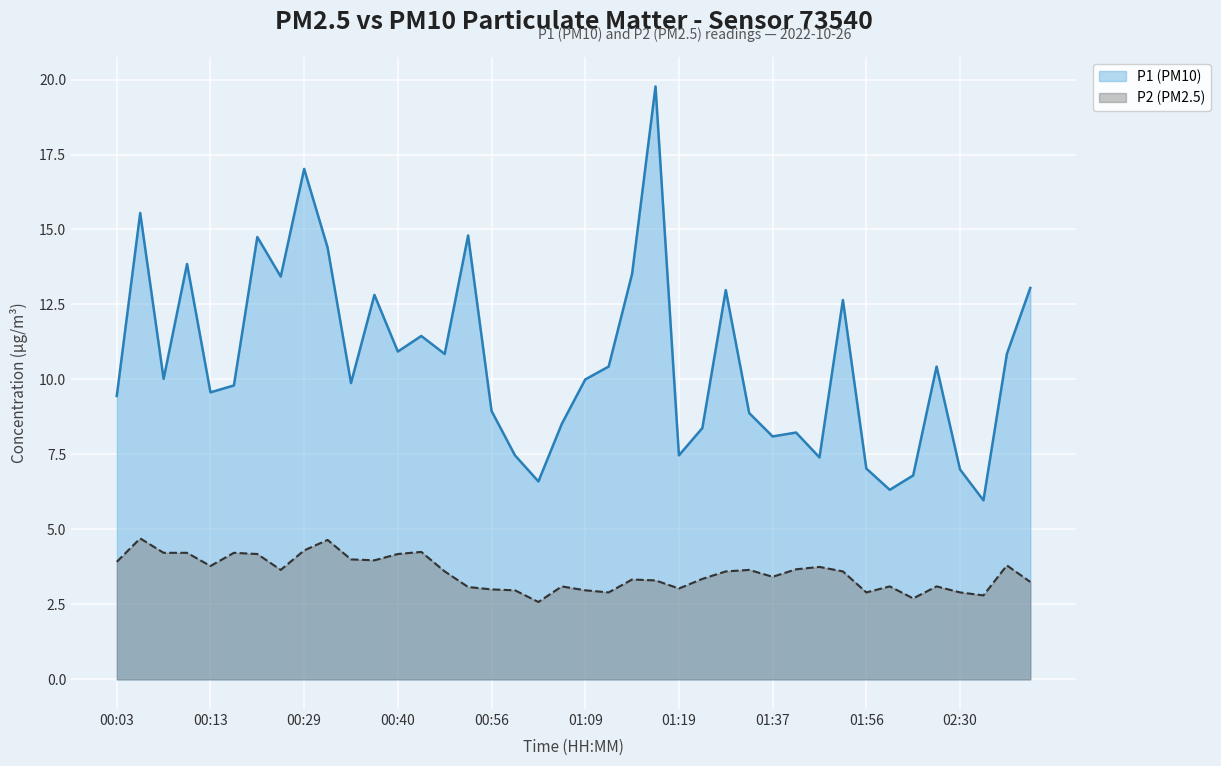

Reading right to left, what are all the values shown in this chart?

P1: 13.1	10.8	6.0	7.0	10.4	6.8	6.3	7.0	12.7	7.4	8.2	8.1	8.9	13.0	8.4	7.5	19.8	13.5	10.4	10.0	8.5	6.6	7.5	8.9	14.8	10.8	11.4	10.9	12.8	9.9	14.4	17.0	13.4	14.8	9.8	9.6	13.8	10.0	15.6	9.4
P2: 3.2	3.8	2.8	2.9	3.1	2.7	3.1	2.9	3.6	3.8	3.7	3.4	3.6	3.6	3.4	3.0	3.3	3.3	2.9	3.0	3.1	2.6	3.0	3.0	3.1	3.6	4.2	4.2	4.0	4.0	4.7	4.3	3.6	4.2	4.2	3.8	4.2	4.2	4.7	3.9